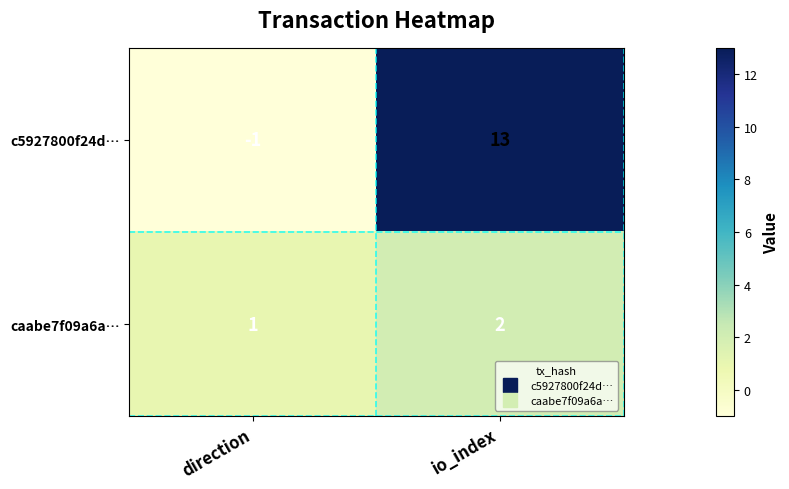

Reading left to right, transcribe all the data shown in this chart.

c5927800f24d…: direction=-1	io_index=13
caabe7f09a6a…: direction=1	io_index=2